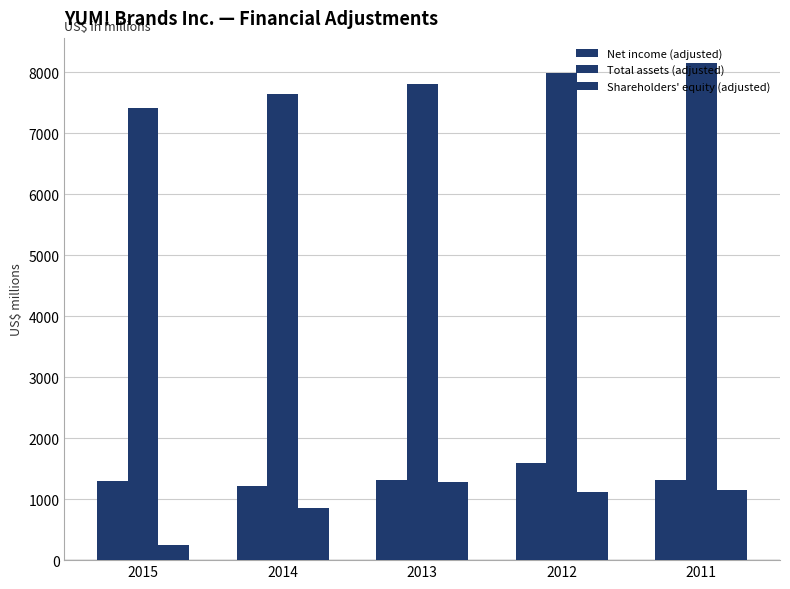

Reading left to right, what are all the values shown in this chart?

Net income (adjusted): 2015=1293	2014=1211	2013=1313	2012=1597	2011=1319
Total assets (adjusted): 2015=7419	2014=7645	2013=7806	2012=7977	2011=8153
Shareholders' equity (adjusted): 2015=255	2014=847	2013=1277	2012=1120	2011=1142